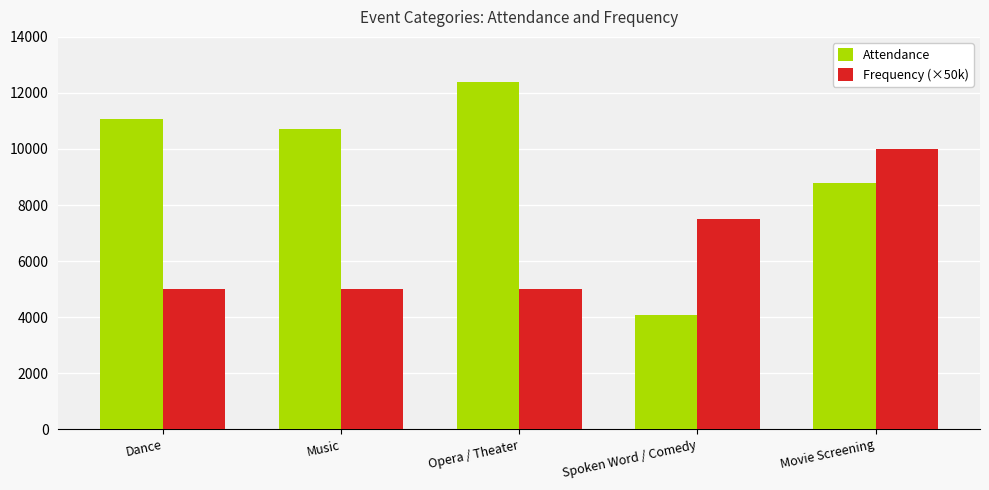

List the series in order of their overall mean, lowest first.

Frequency (×50k), Attendance